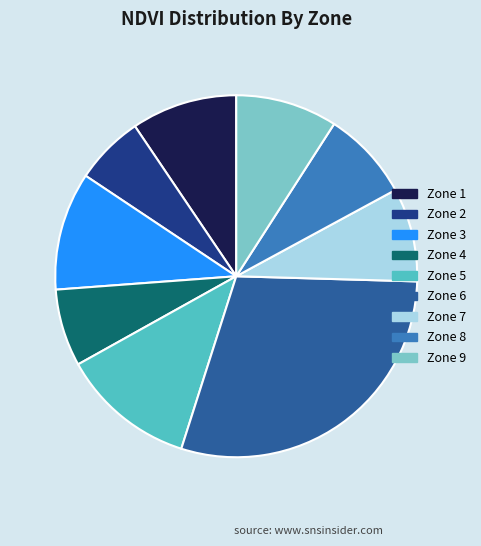

How many slices are in this pie chart?

9